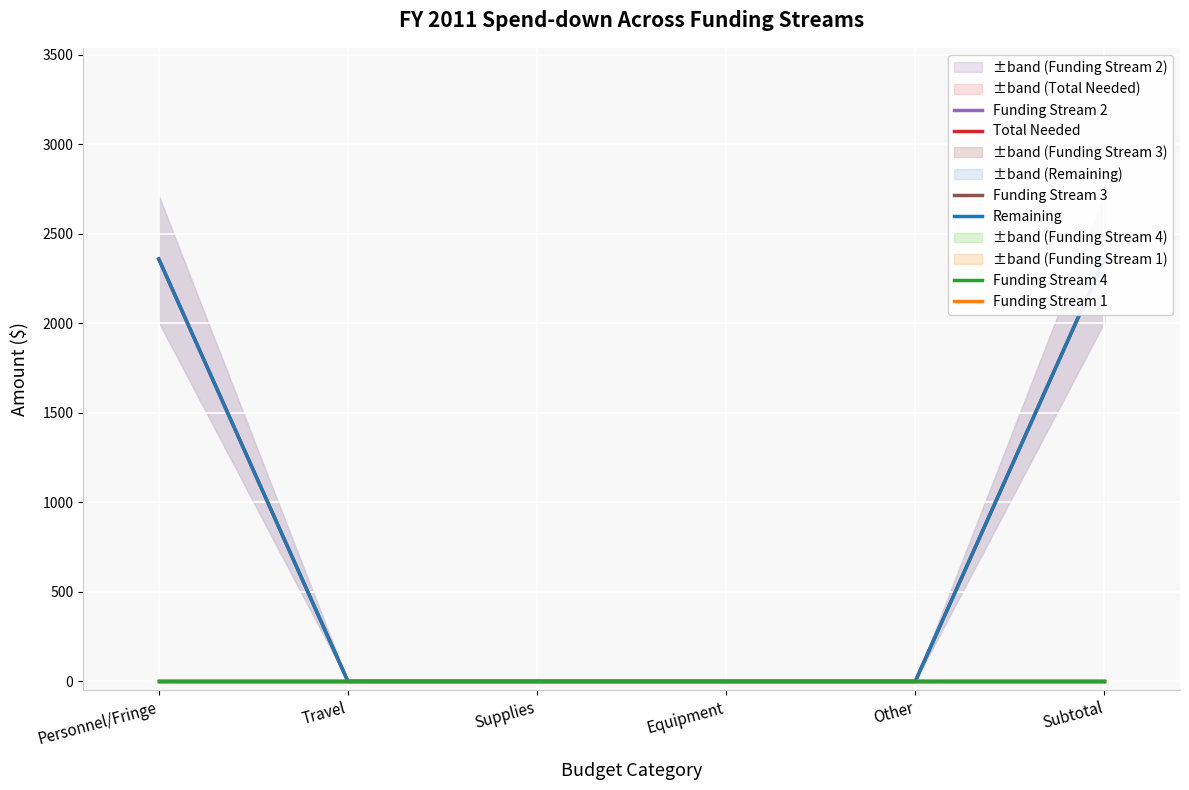

Is this an area chart (filled region under the line)?

No